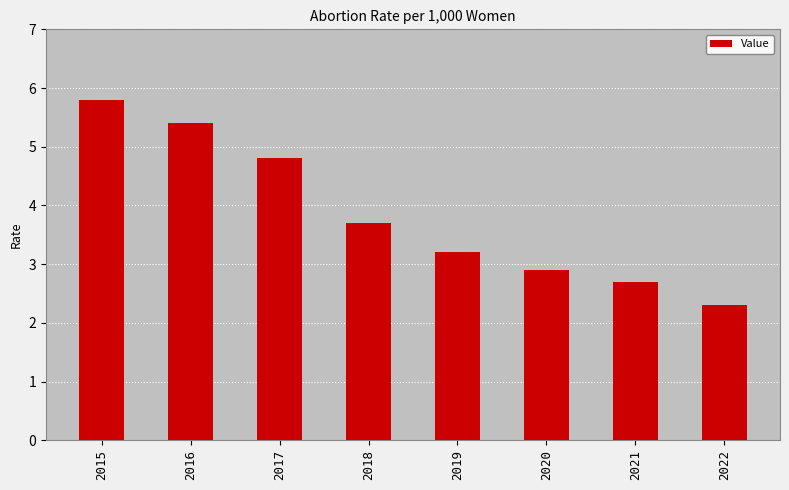

What is the sum of all values?

30.8